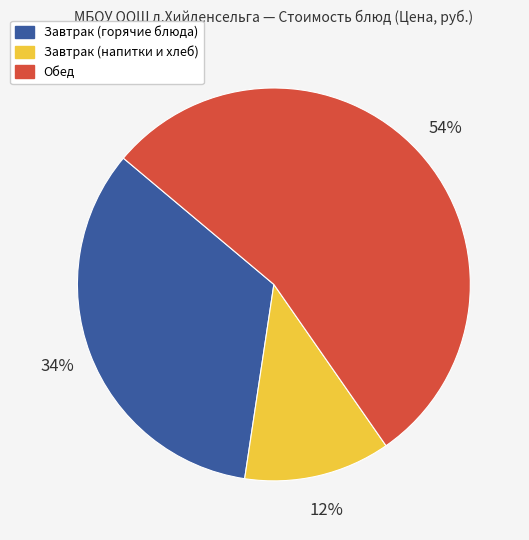

How many segments does this pie chart have?

3